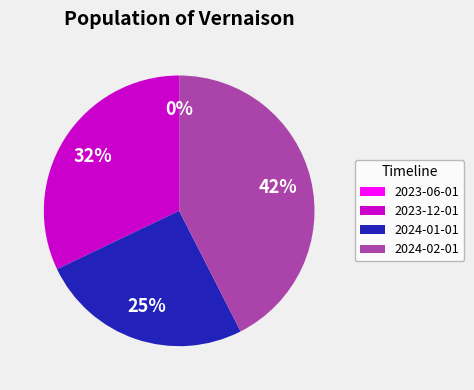

Which category has the biggest portion of the pie?

2024-02-01